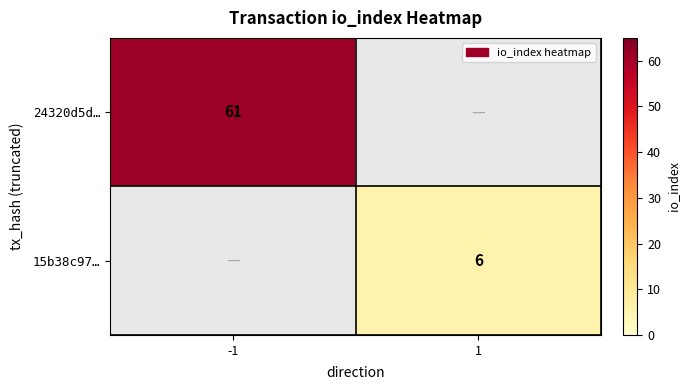

Count the number of categories in the chart.

2